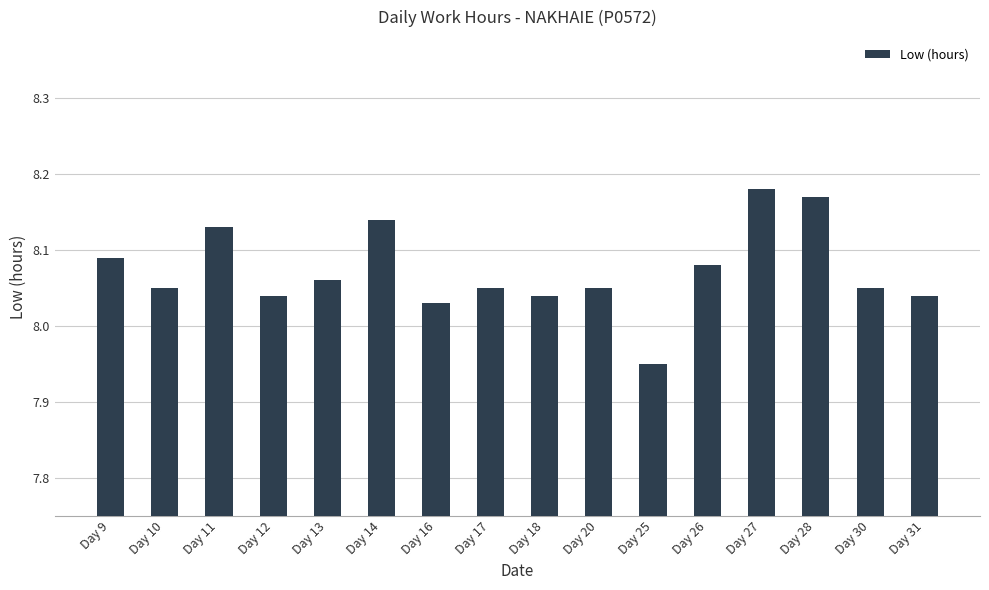

The chart shows a value of 2.7 at Day 11. True or false?

False